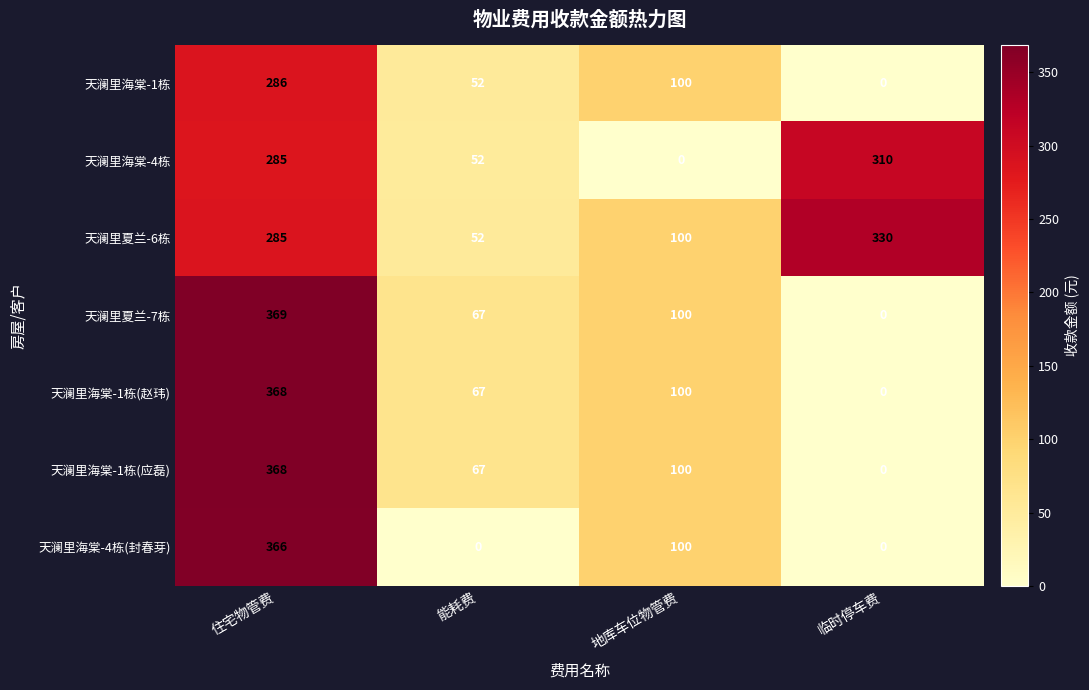

At how many categories does at least one series exceed 171?

2